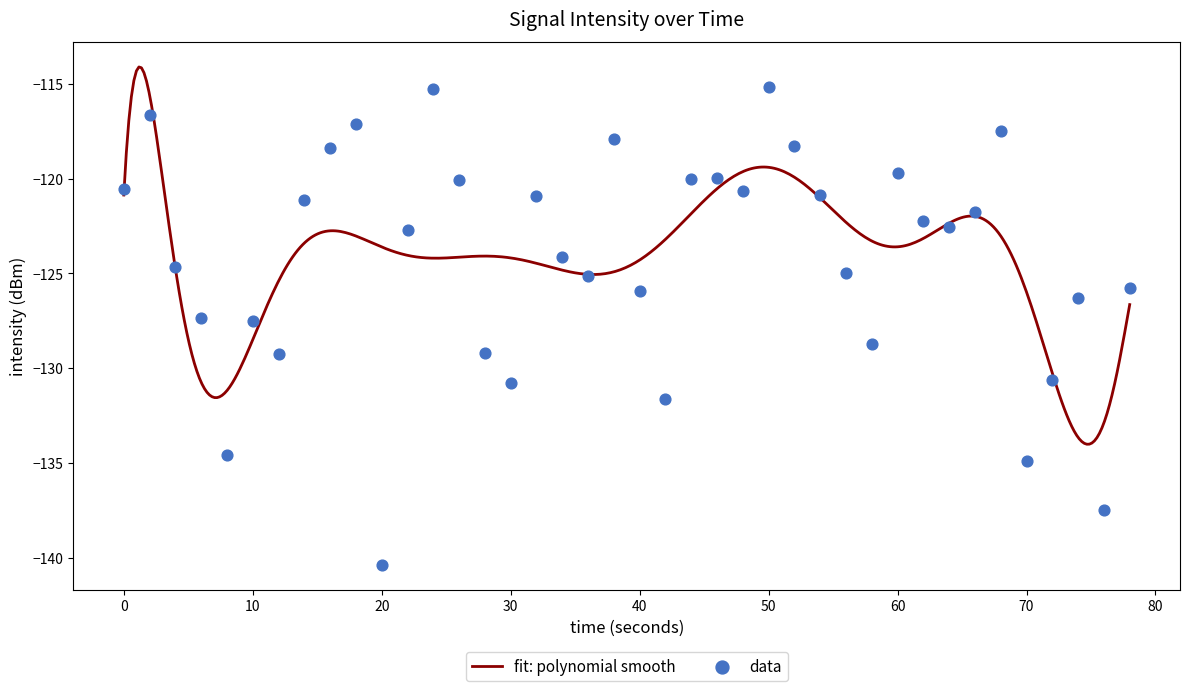

Which has a higher value, 40 or 20?

40